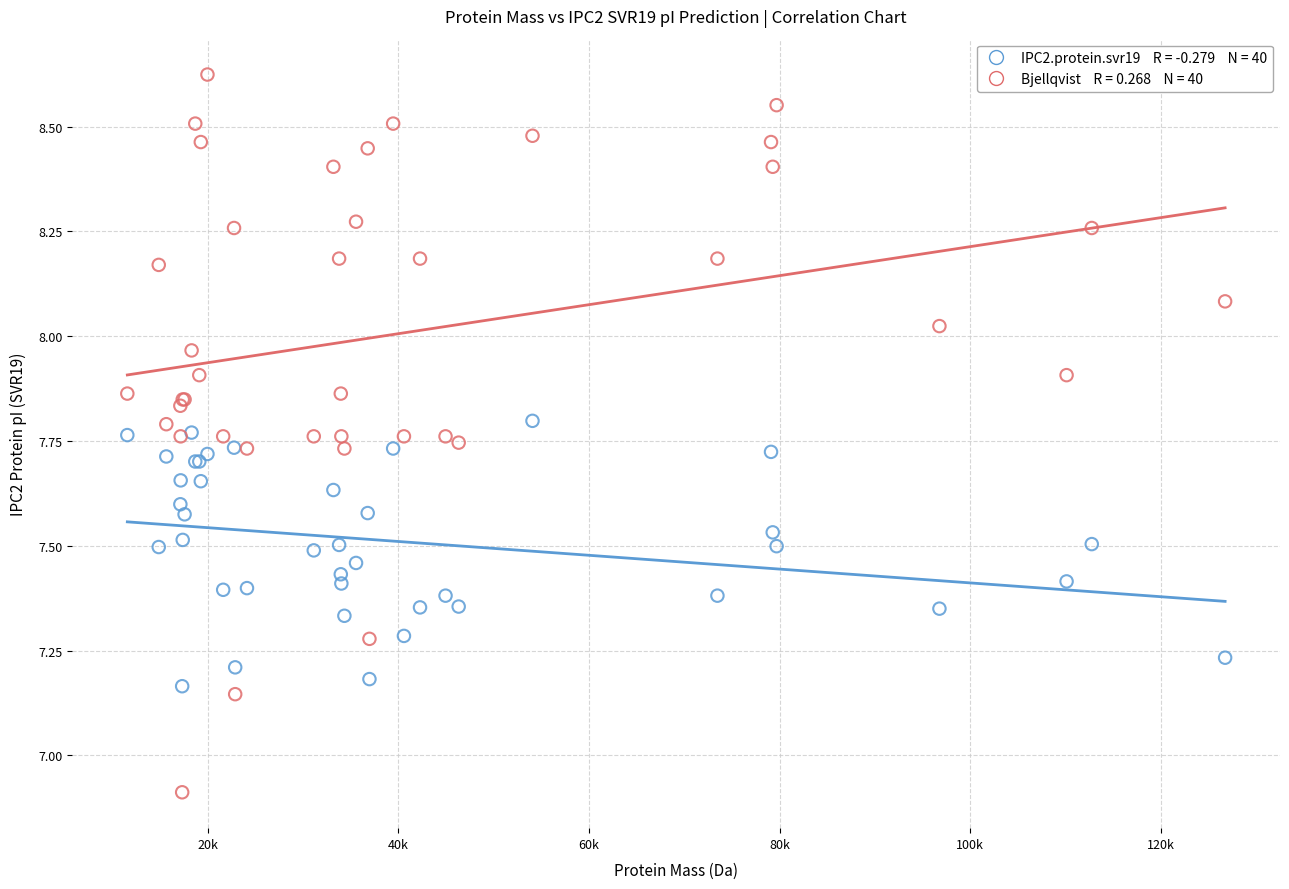

Across all series, what Y value is closest to 7?

6.9